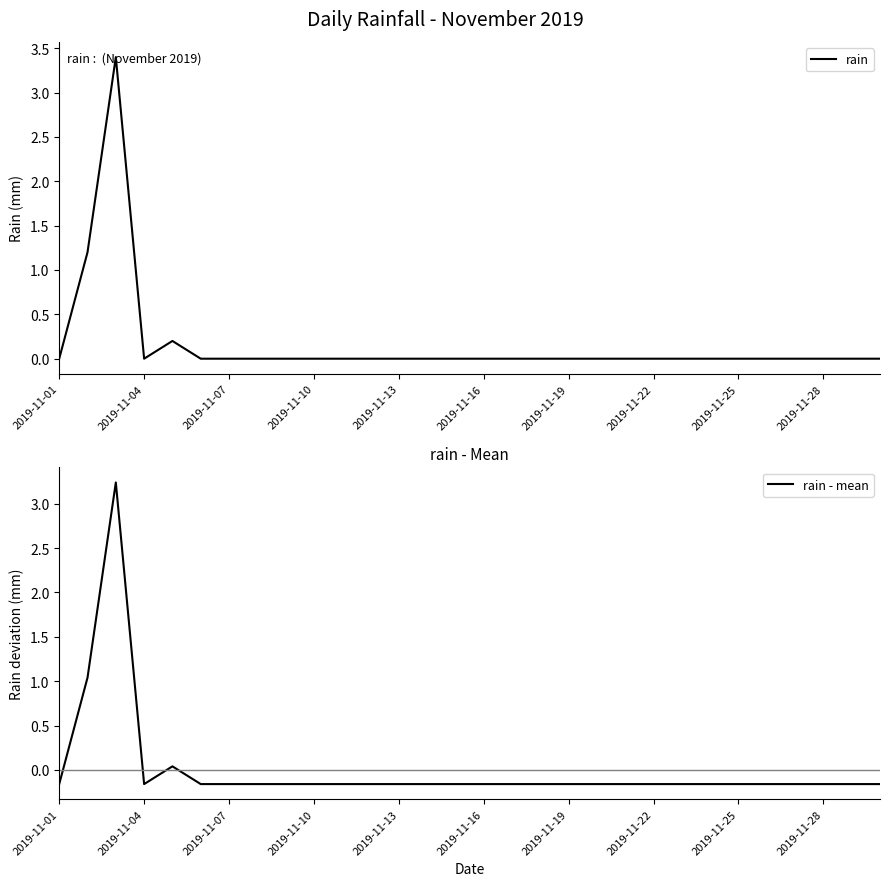

How many lines are shown in the chart?

2